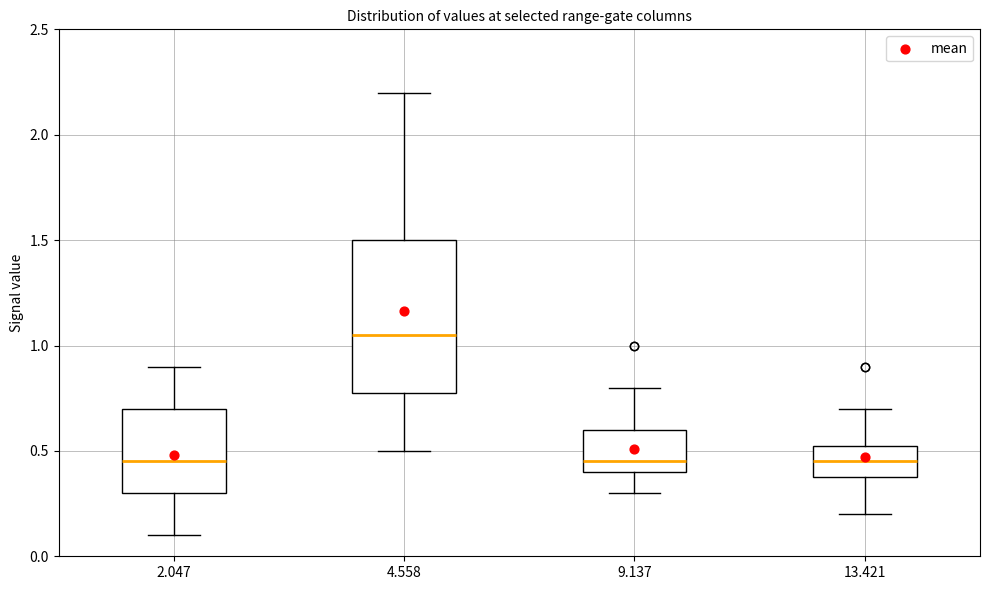

Comparing the boxes themselves (not the whiskers), which one is the tallest?

4.558